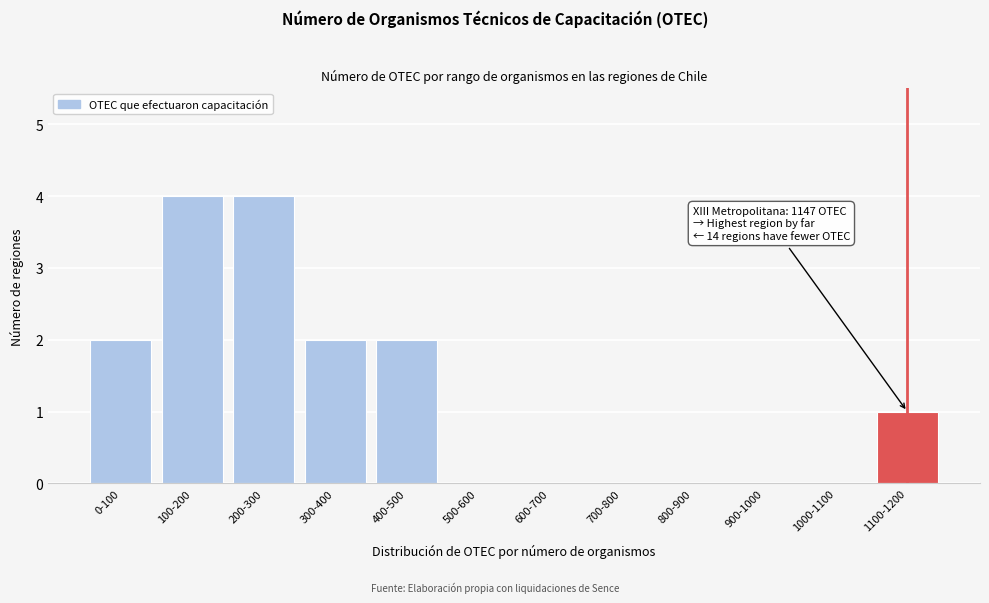

Reading right to left, extract all data points from this chart.

1100-1200=1	1000-1100=0	900-1000=0	800-900=0	700-800=0	600-700=0	500-600=0	400-500=2	300-400=2	200-300=4	100-200=4	0-100=2